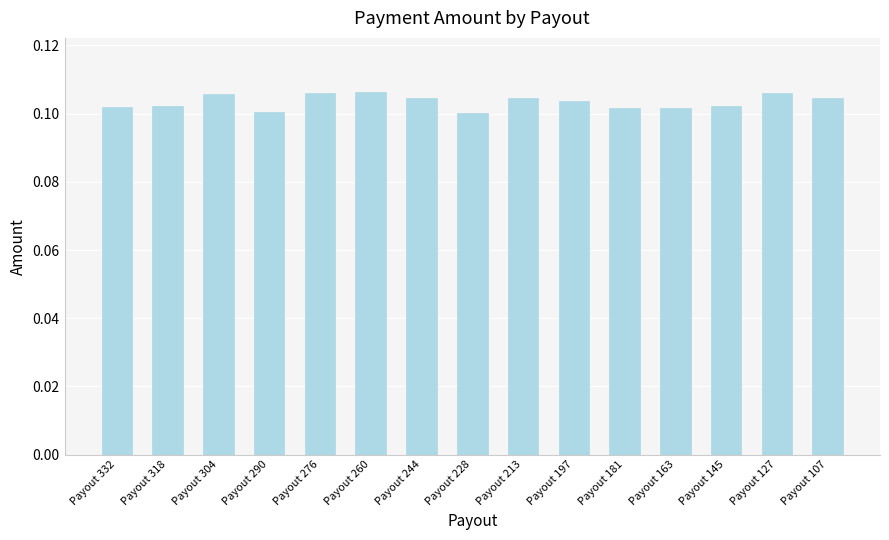

Count the values in the range 0 to 1.

15